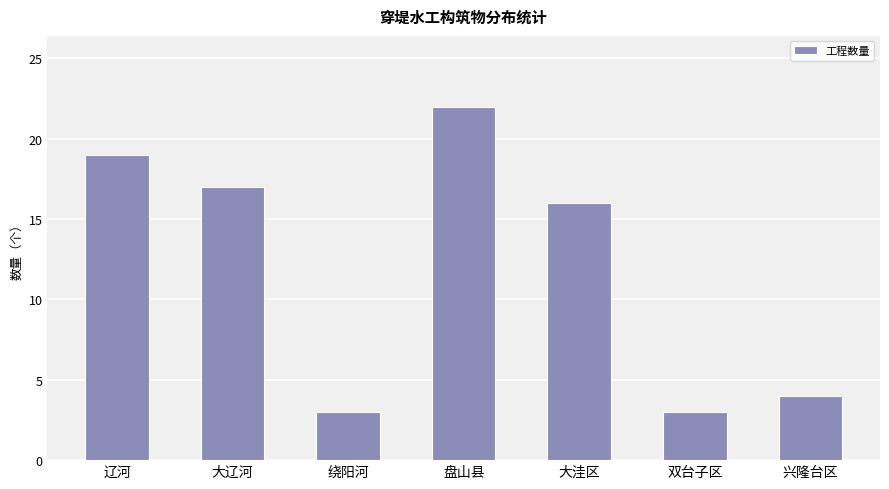

True or false: the data shows 4 at 兴隆台区.

True